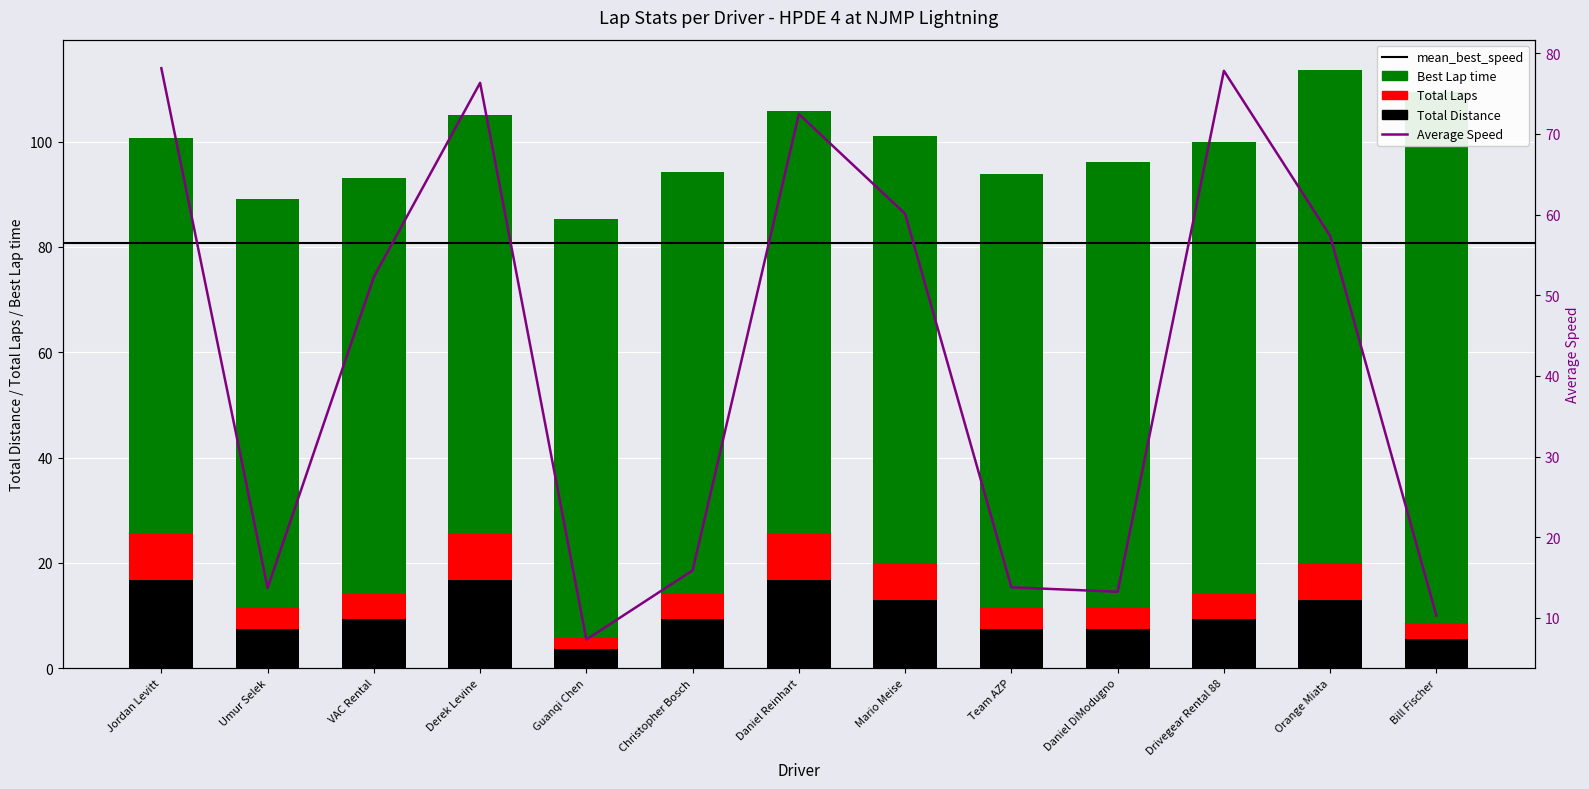

At which category is the sum across all series the highest?

Derek Levine